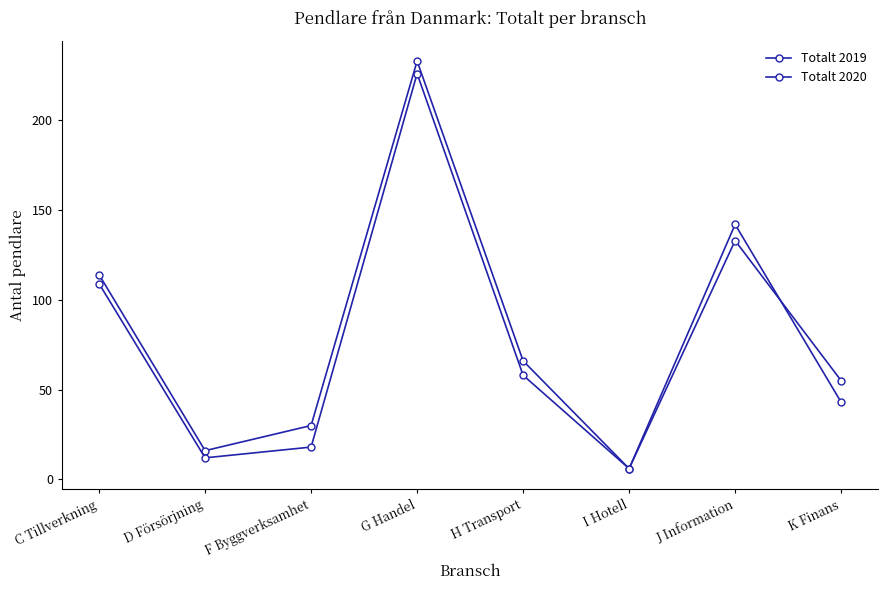

Which series changed the most between C Tillverkning and K Finans?

Totalt 2020